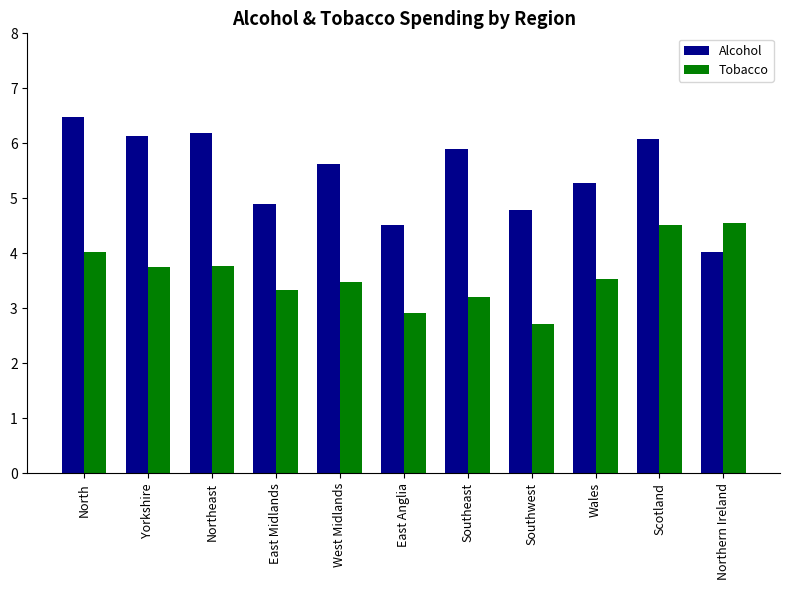

At which label does Alcohol first exceed 5?

North